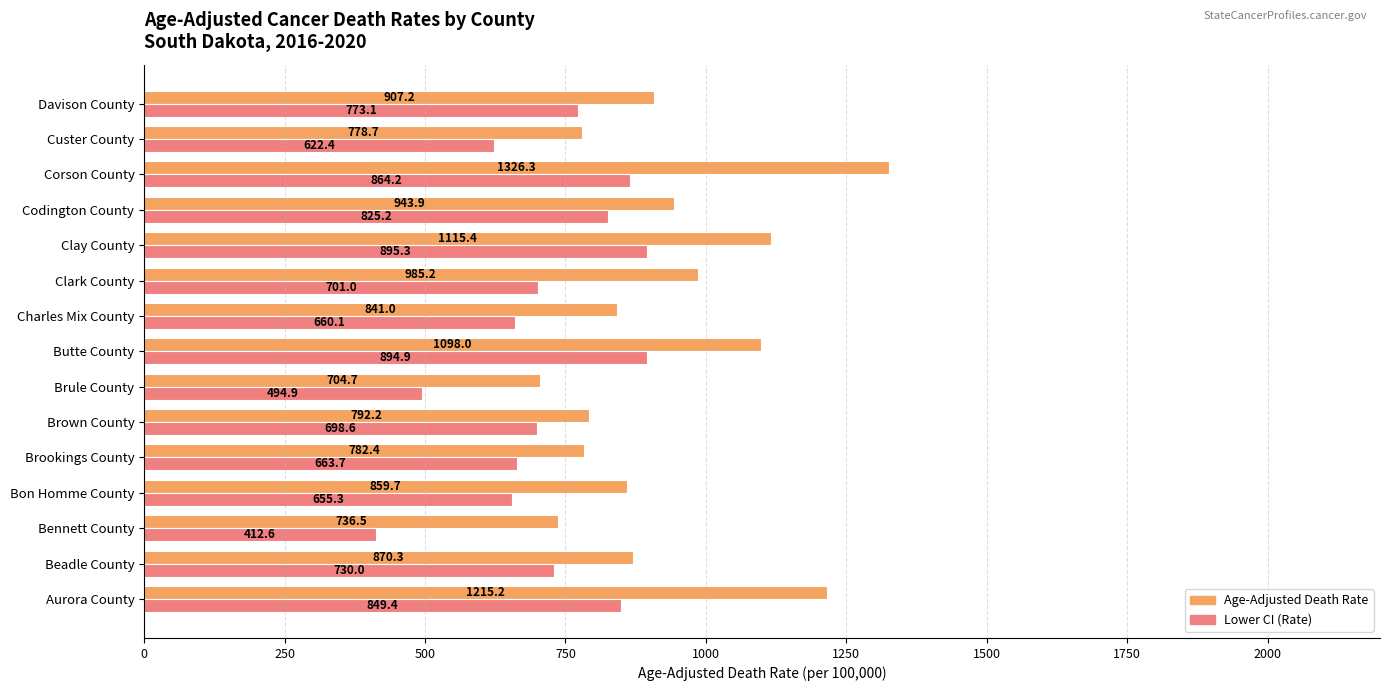

What is the difference between the maximum and minimum values in the Lower CI (Rate) series?

482.7